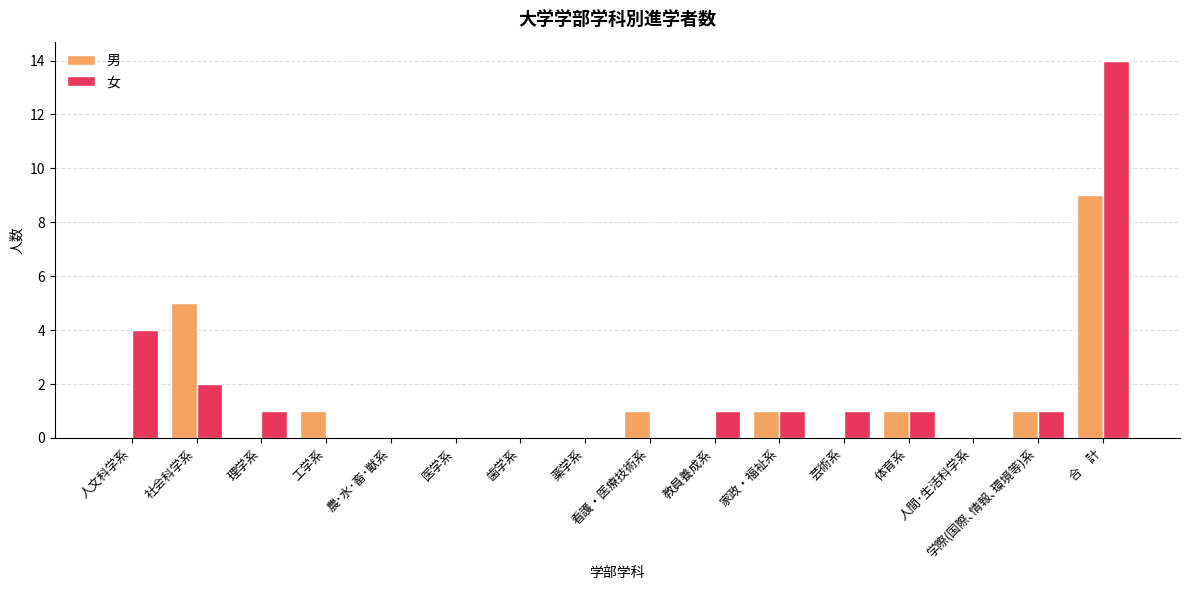

What is the maximum value shown in the chart?

14